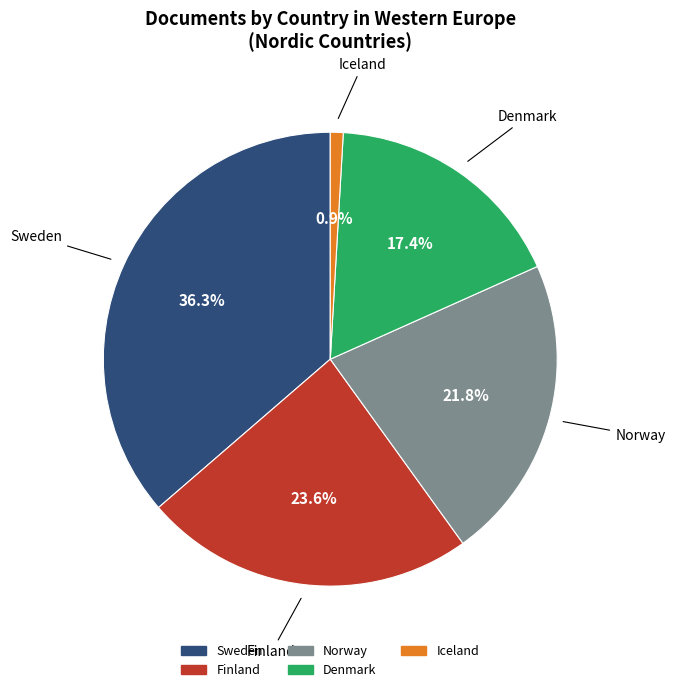

Is it true that Iceland is 8% of the pie?

False